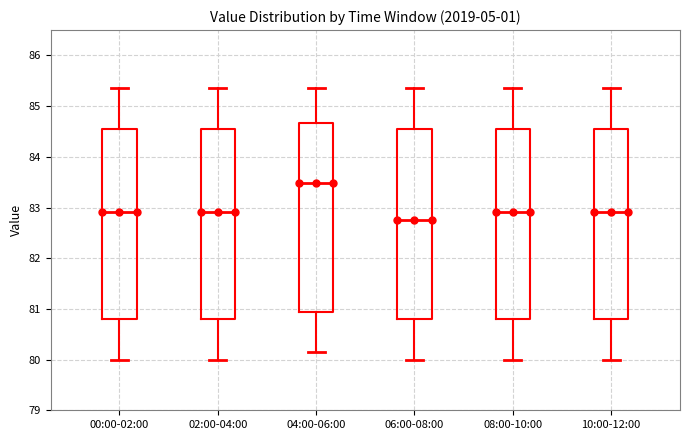

Which box's median line is the lowest?

06:00-08:00